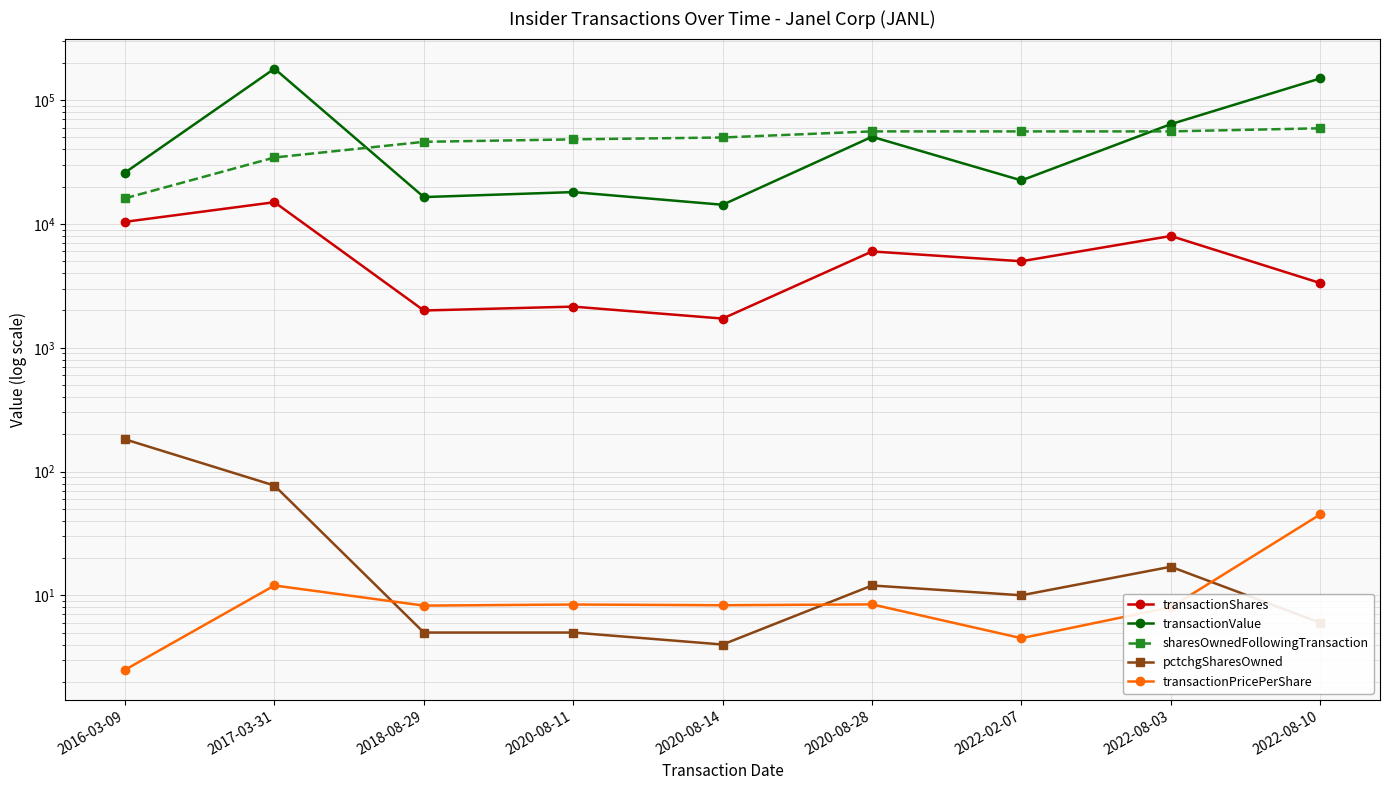

Where is transactionPricePerShare nearest to the value 23?

2017-03-31